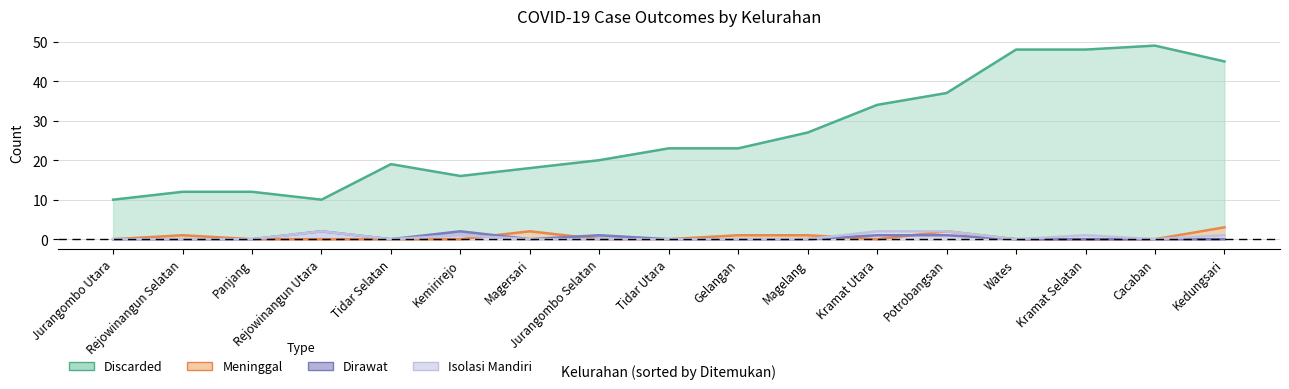

The Dirawat series shows -1 at Panjang. True or false?

False